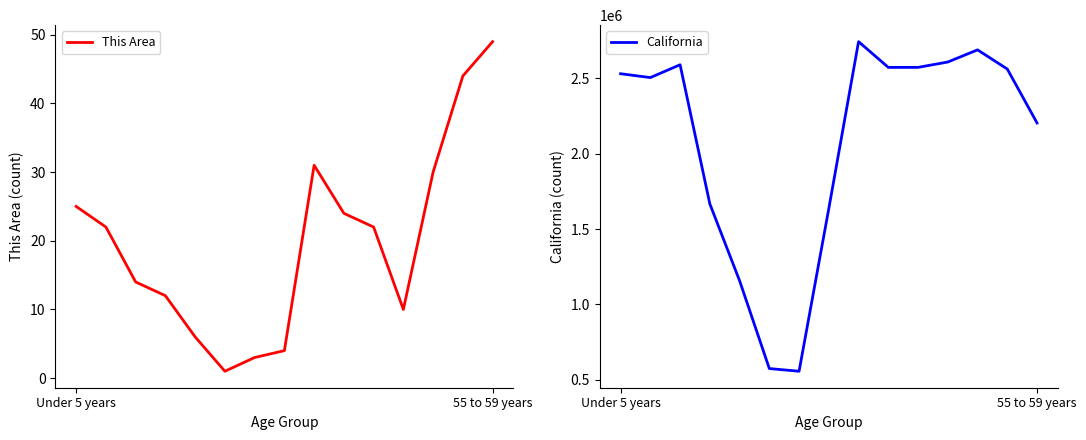

Does the chart have visible grid lines?

No